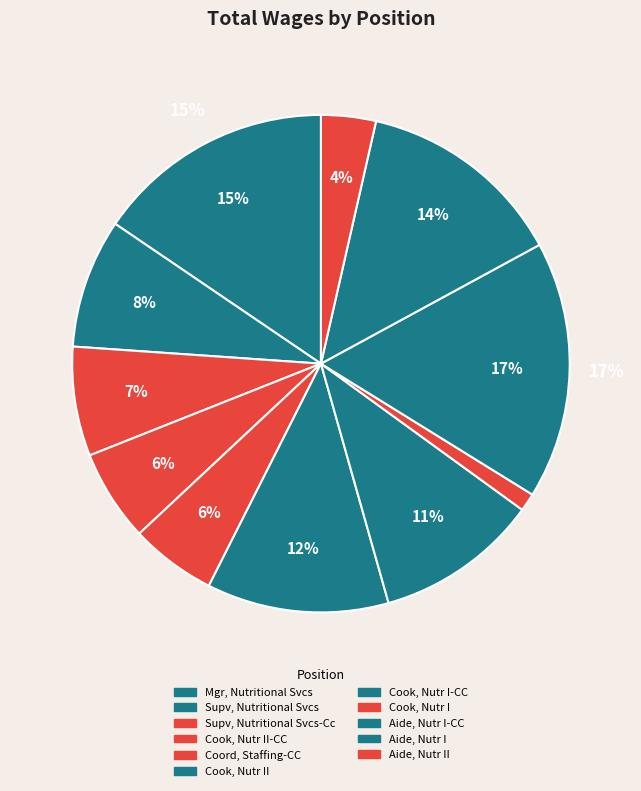

To the nearest percent, what is the difference between the Mgr, Nutritional Services and Aide, Nutritional I - Care Center slice percentages?

1%